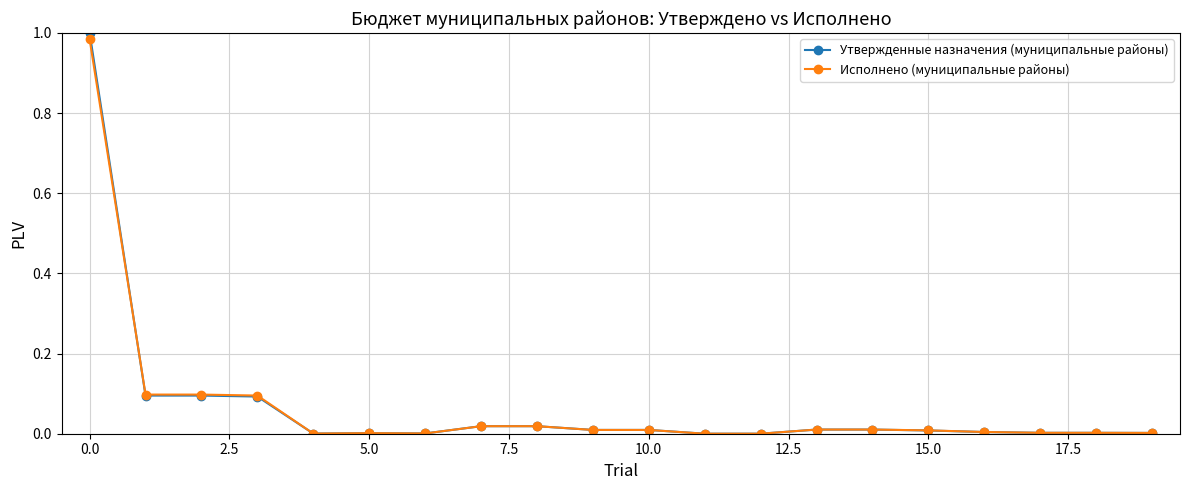

Which series has the largest range (max minus min)?

Утвержденные назначения (муниципальные районы)